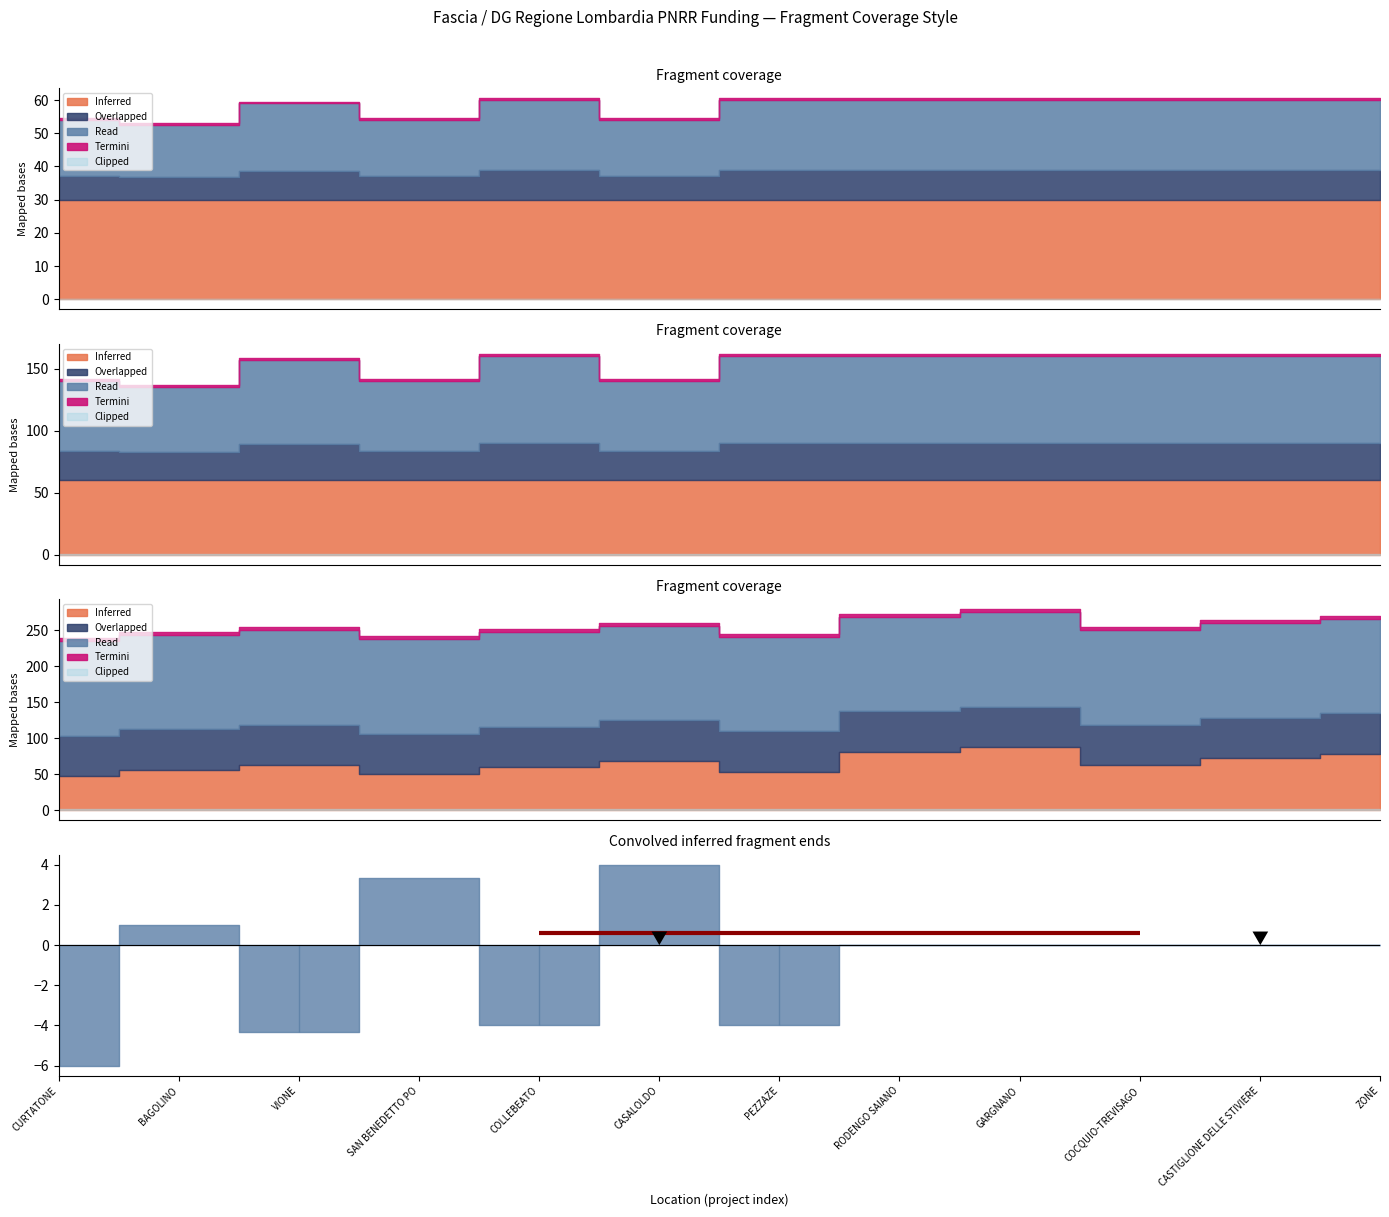

True or false: Fascia C and Fascia B cross at least once.

False